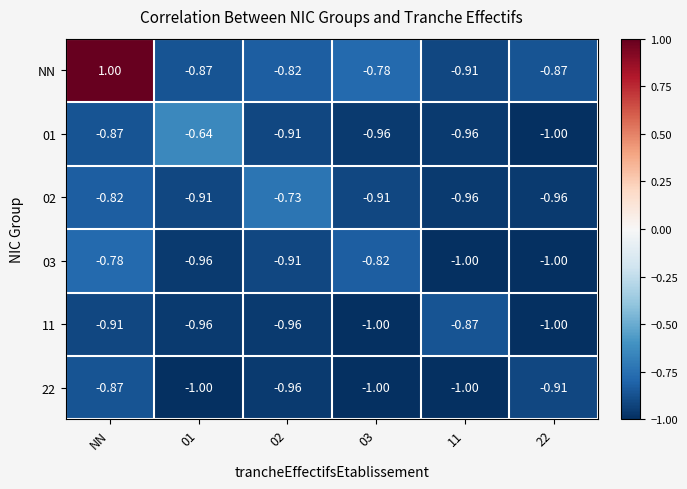

Which series has the largest total across all categories?

NN